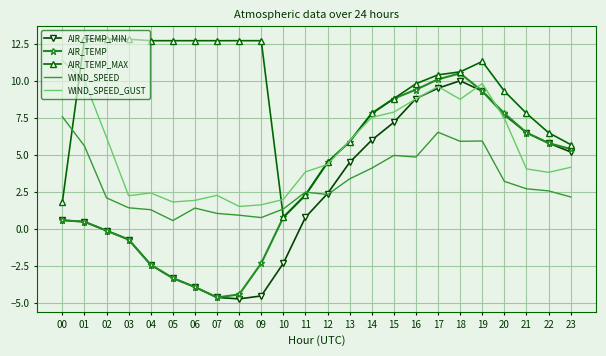

The value of WIND_SPEED_GUST at 04 is 2.4. True or false?

True